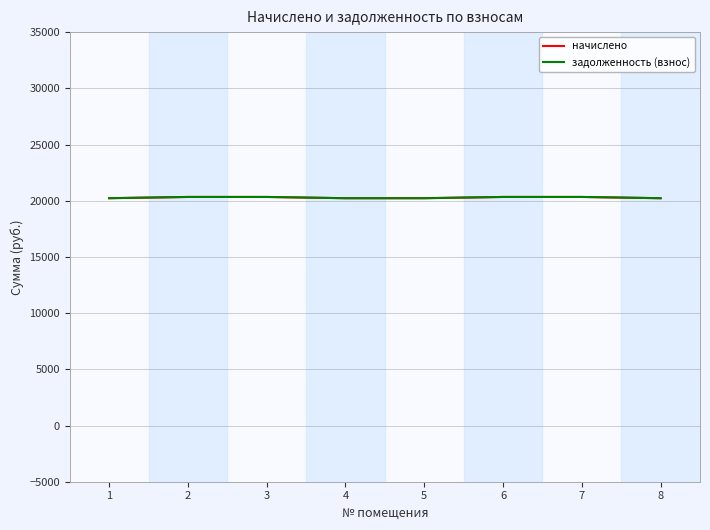

Is this an area chart (filled region under the line)?

No